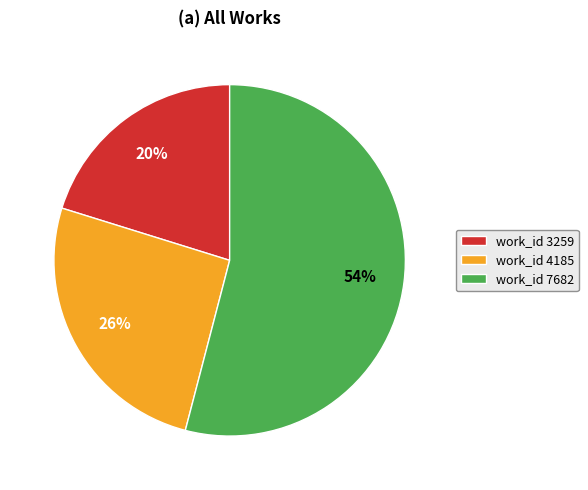

How many segments does this pie chart have?

3